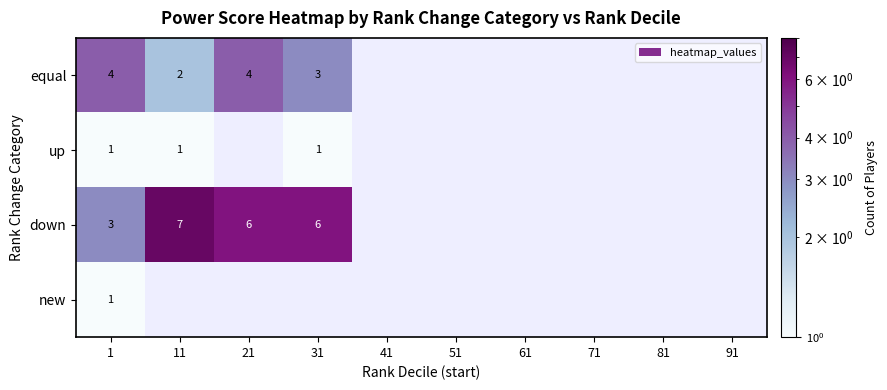

Is the value of equal at 11 greater than the value of down at 1?

No